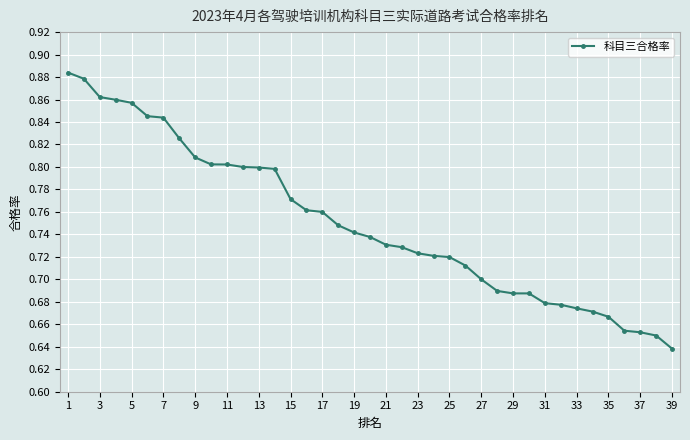

What is the sum of all values?

29.3